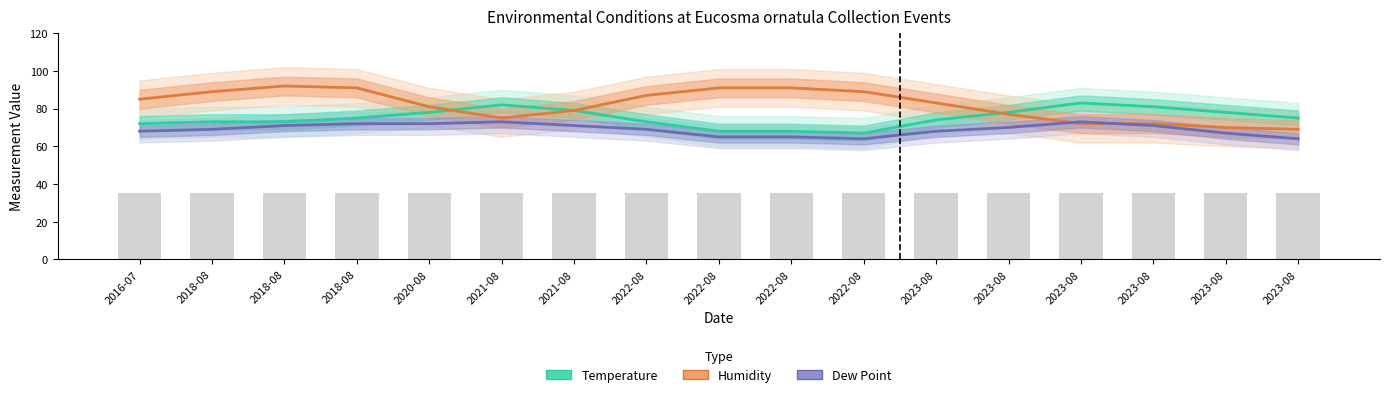

Rank the series by their average value, from lowest to highest.

Dew Point, Temperature, Humidity